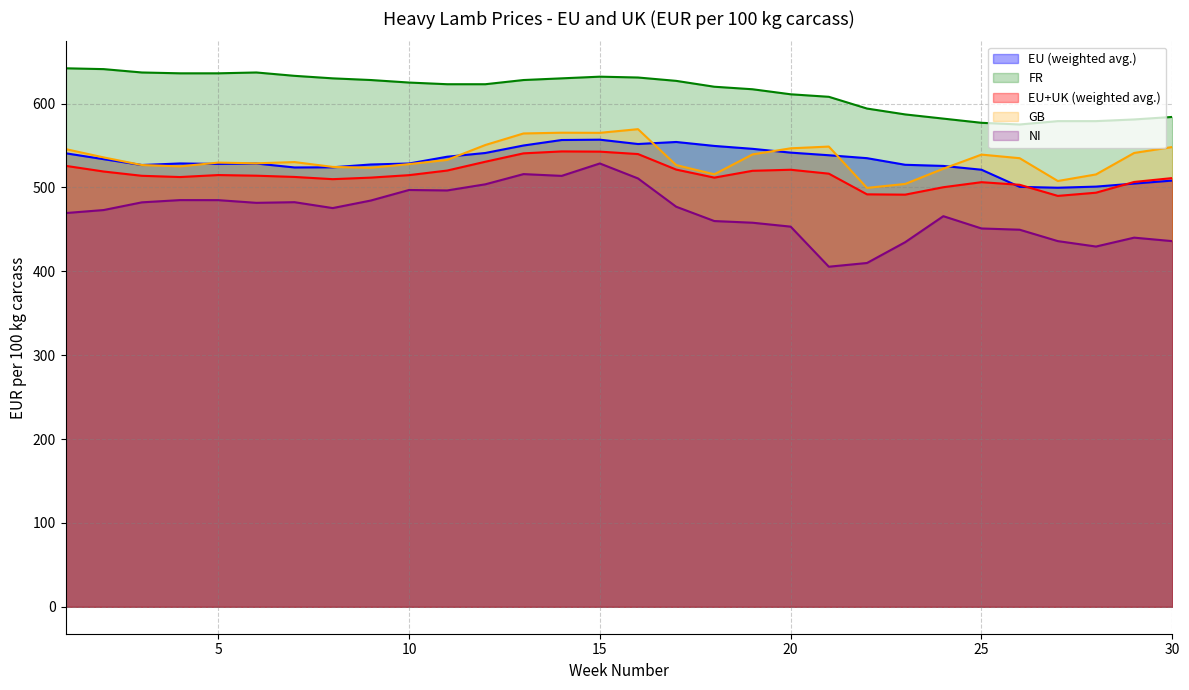

What is the difference between the NI values at 10 and 26?

47.4